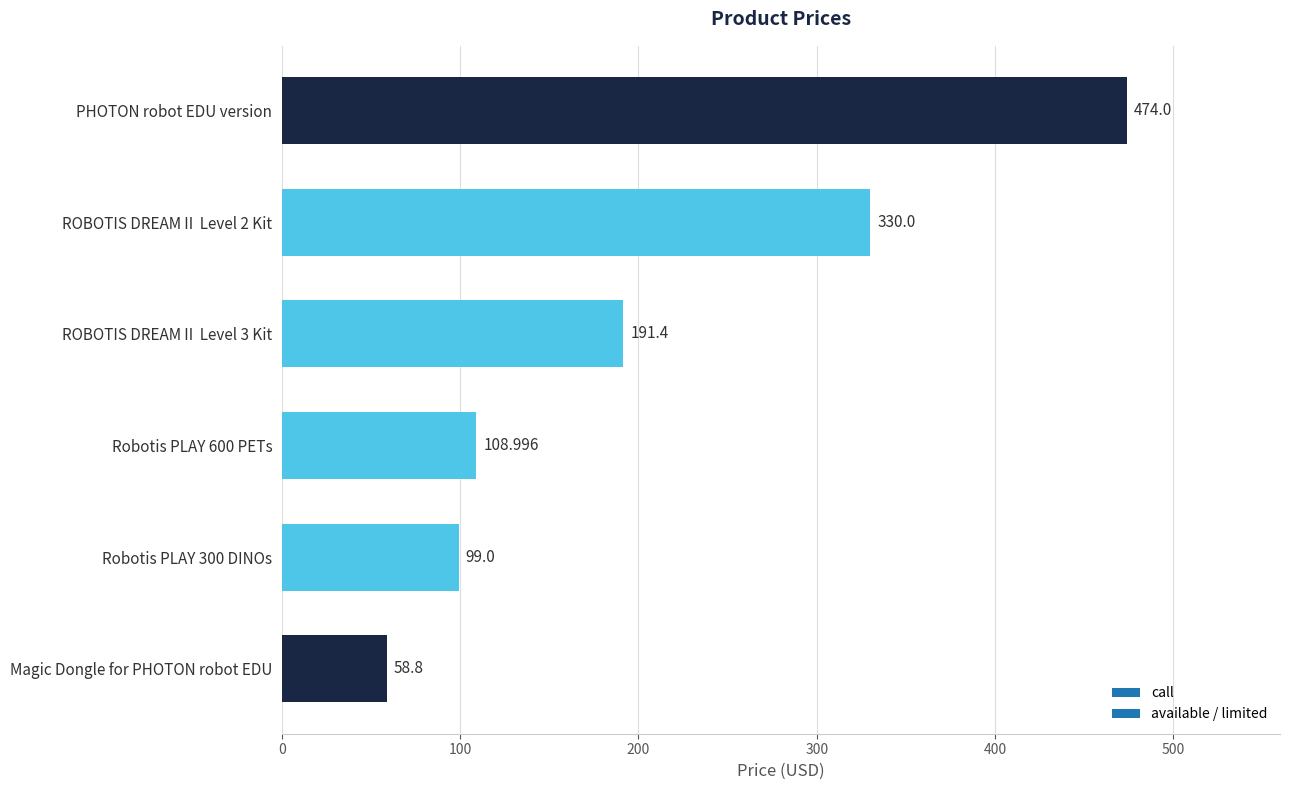

What is the difference between the values at ROBOTIS DREAMⅡ Level 2 Kit and Robotis PLAY 600 PETs?

221.0